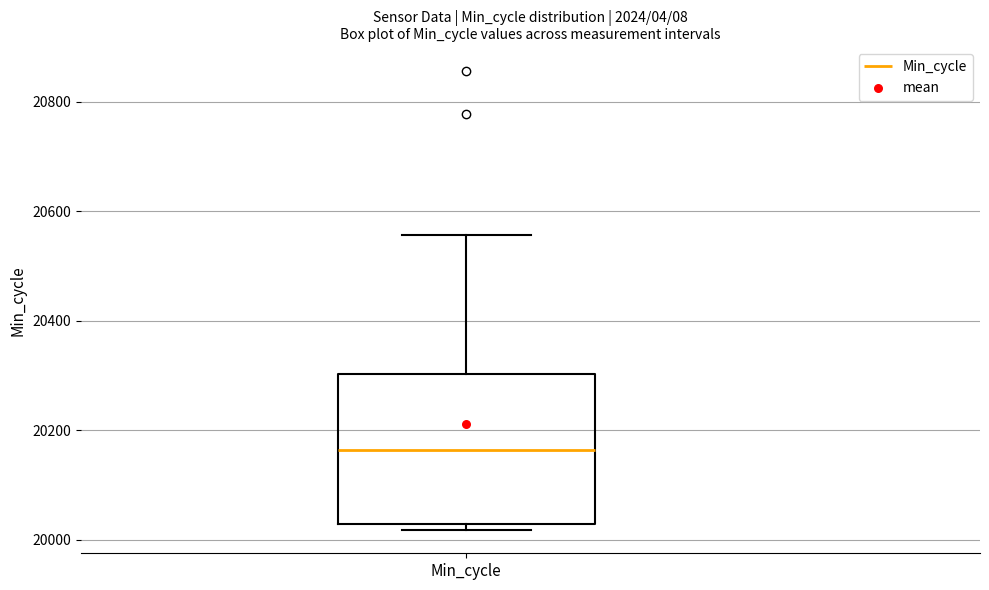

Read this box plot against the y-axis: the position of the median line, the range covered by the box, and the ends of both whiskers. The values are not printed on the chart, so give them approximately, as read against the axis.

median 20160, box 20020 to 20300, whiskers 20020 (just below the box's lower edge) to 20560